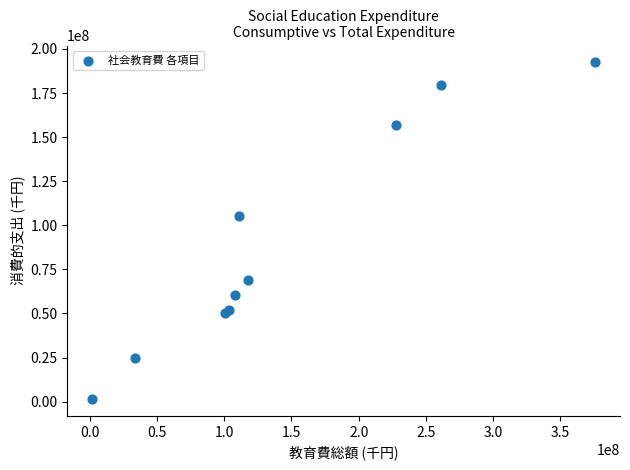

What Y value in the scatter plot is closest to 96936530?

105294059